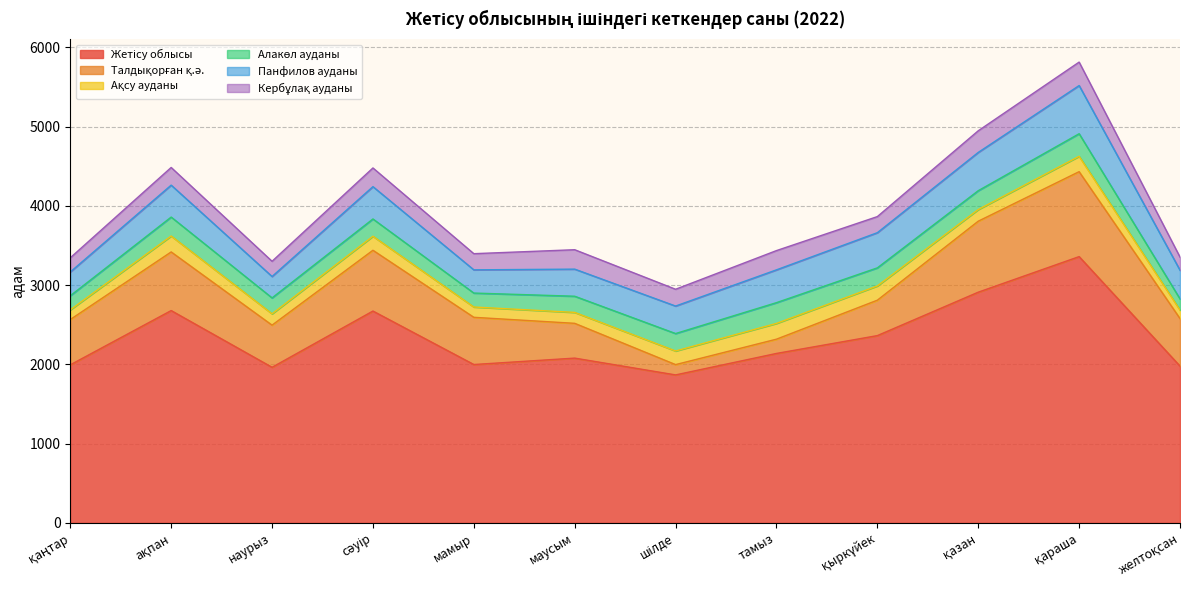

What position from the right is қаңтар?

12